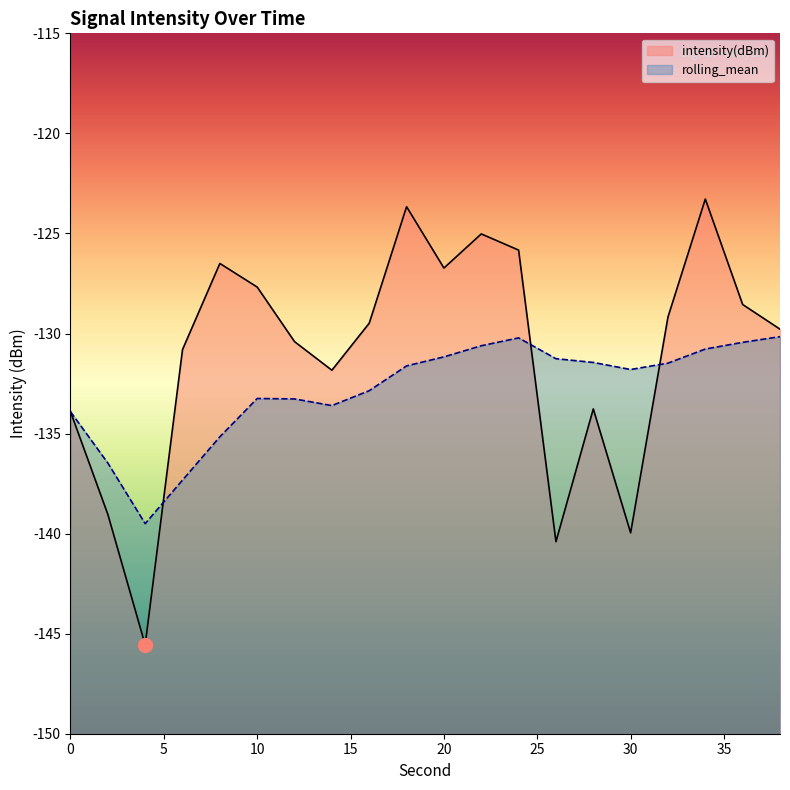

Which has a higher value, 20 or 16?

20